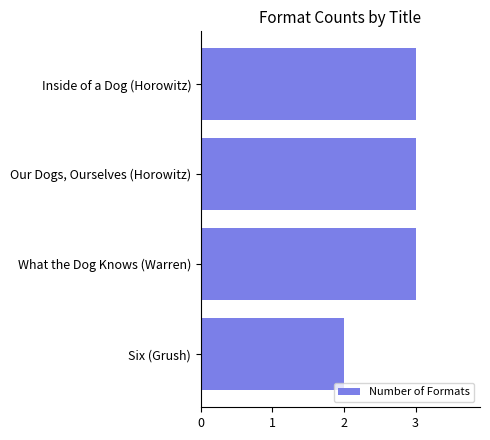

Reading top to bottom, transcribe all the data shown in this chart.

Inside of a Dog (Horowitz)=3	Our Dogs, Ourselves (Horowitz)=3	What the Dog Knows (Warren)=3	Six (Grush)=2